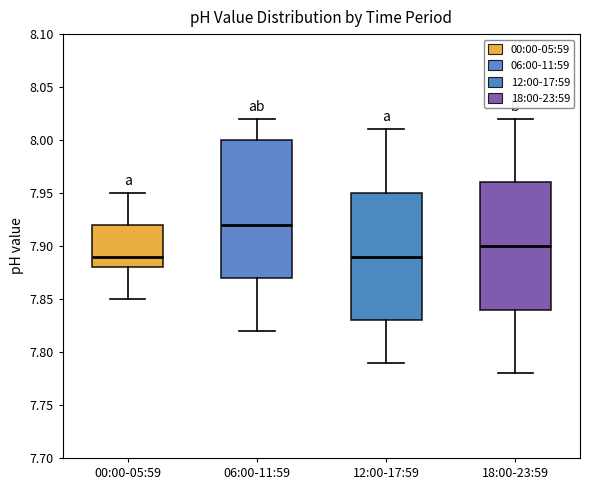

Which box has the highest median line?

06:00-11:59